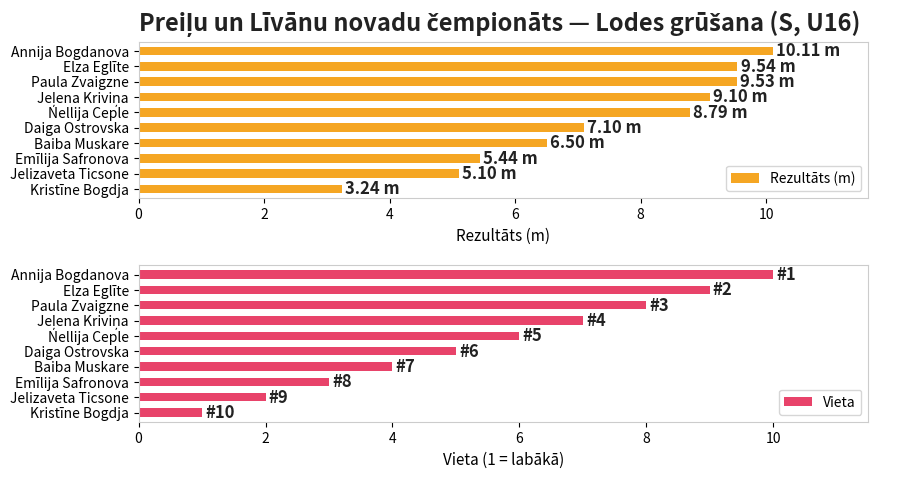

True or false: Rezultāts (m) has a value of 4.6 at Nellija Ceple.

False